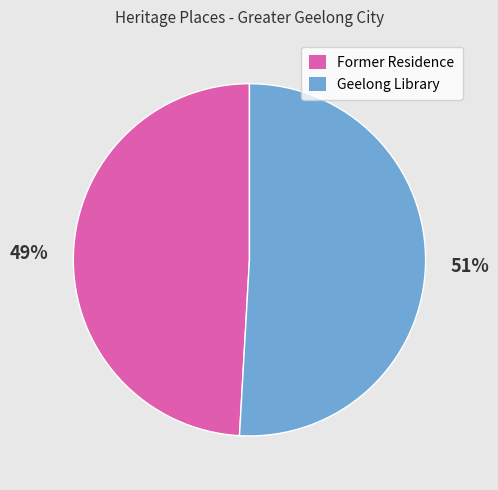

To the nearest percent, what is the average slice percentage?

50%